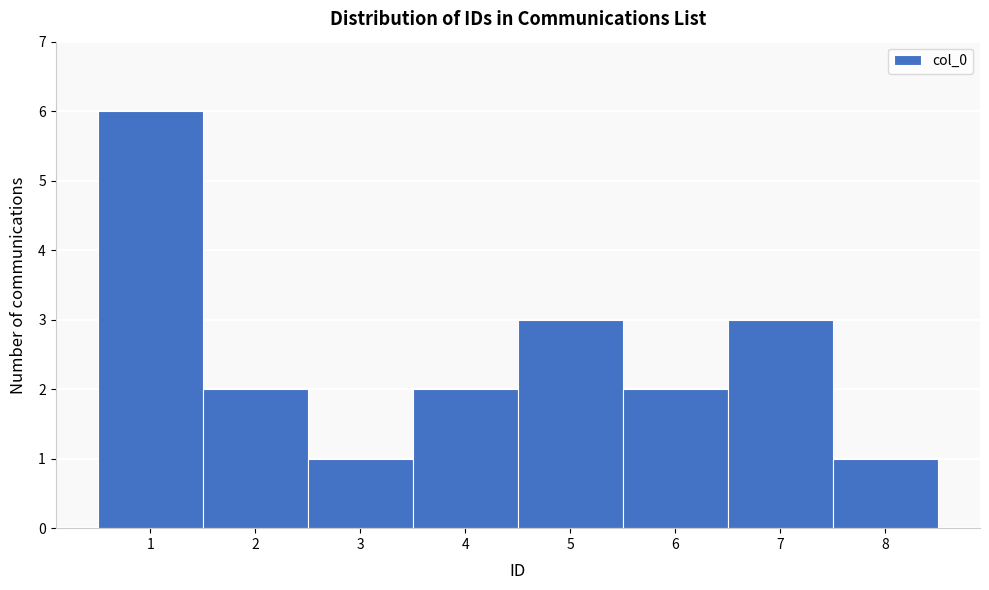

What is the height of the bar covering 0.5 to 1.5 on the x-axis? The values are not printed on the chart, so give them approximately, as read against the axis.

6